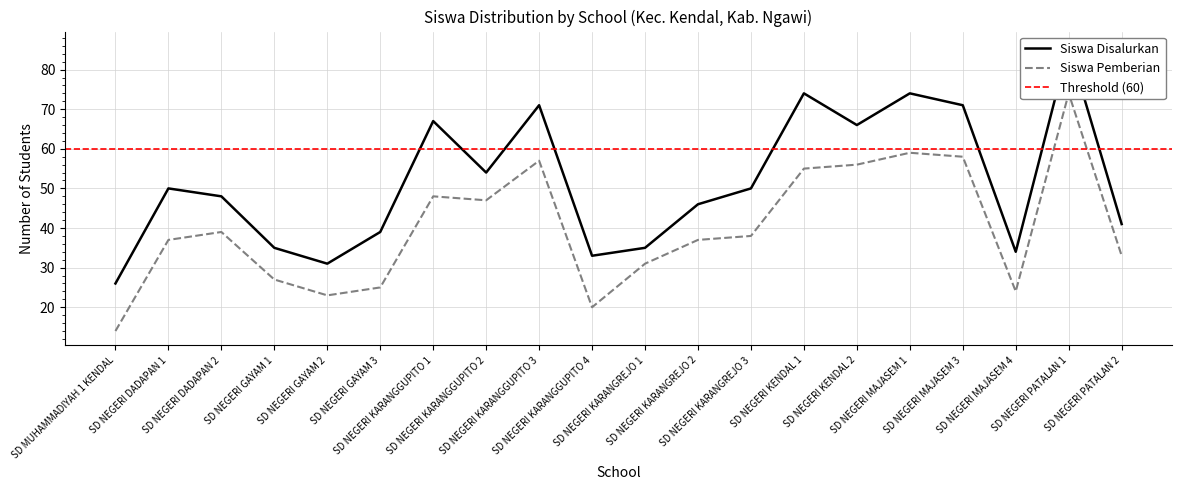

What is the sum of all Siswa Disalurkan values?

1031